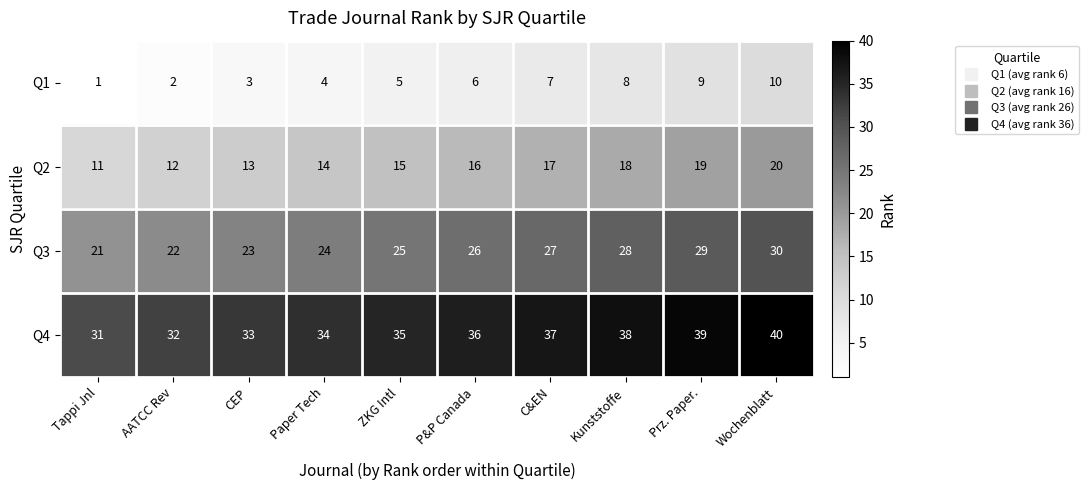

Rank the series by their maximum value, from highest to lowest.

Q4, Q3, Q2, Q1